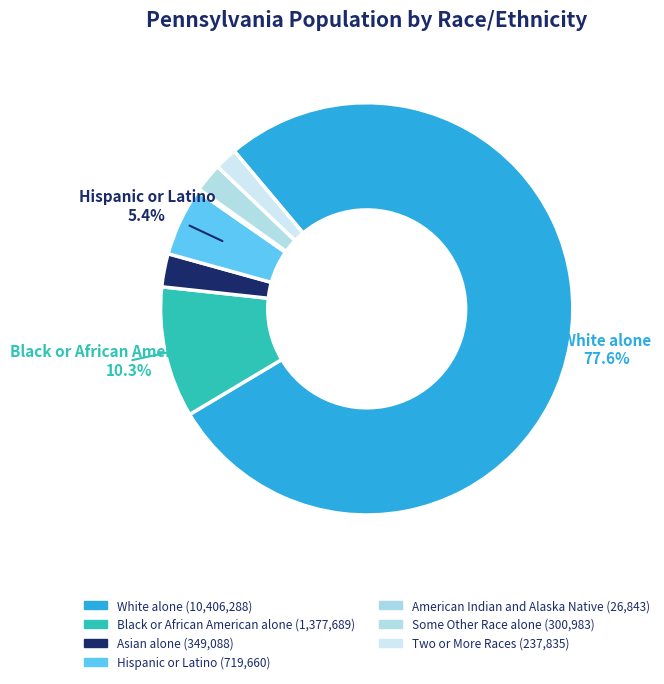

How many slices are in this pie chart?

7